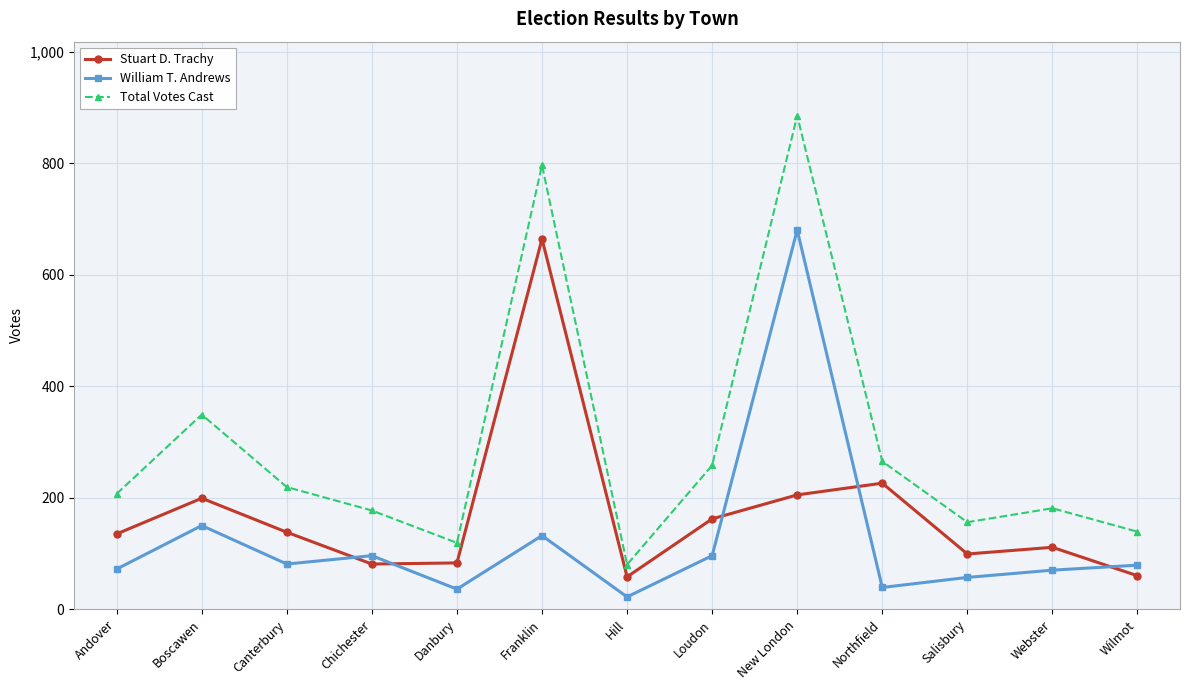

Which series has the largest total across all categories?

Total Votes Cast